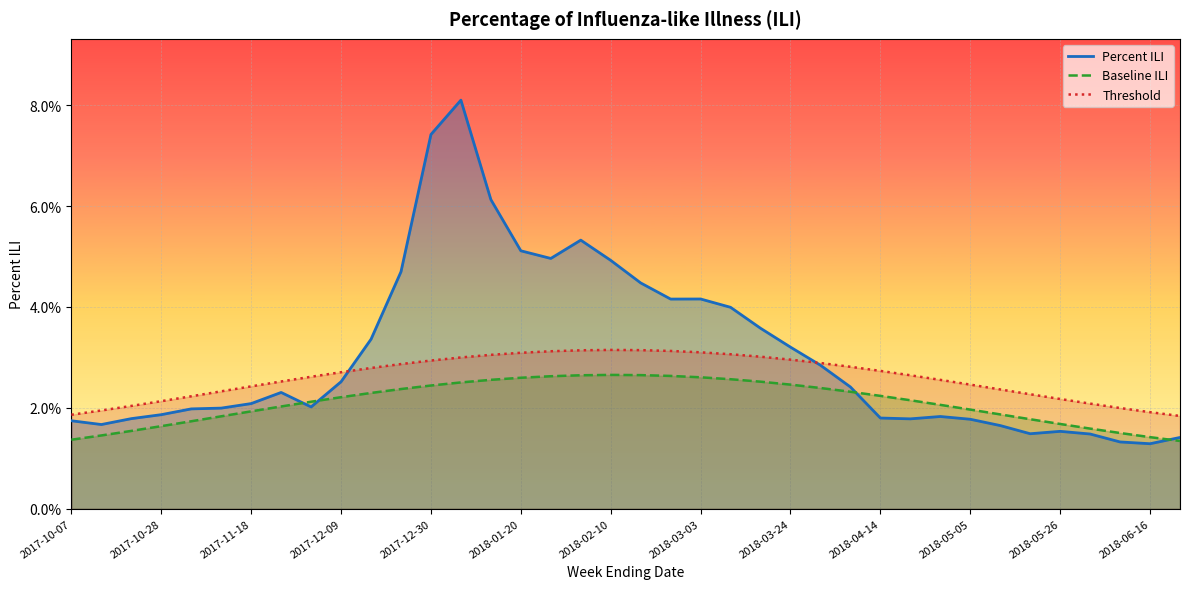

List the series in order of their peak value, lowest first.

Baseline ILI, Threshold, Percent ILI